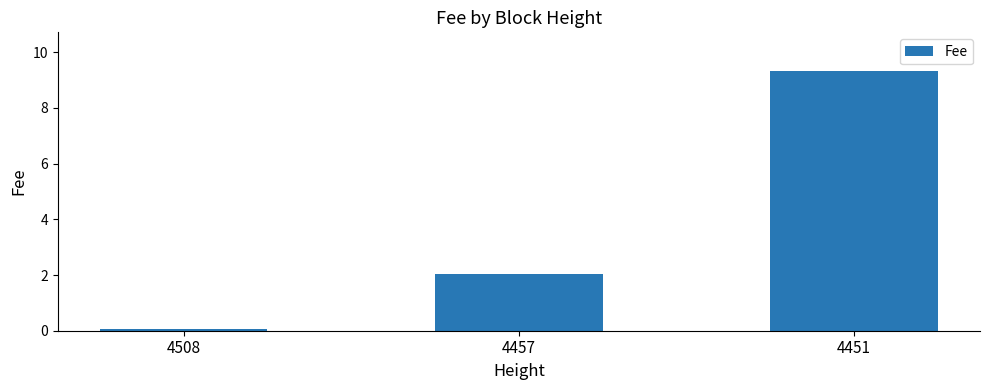

What is the greatest value displayed?

9.3